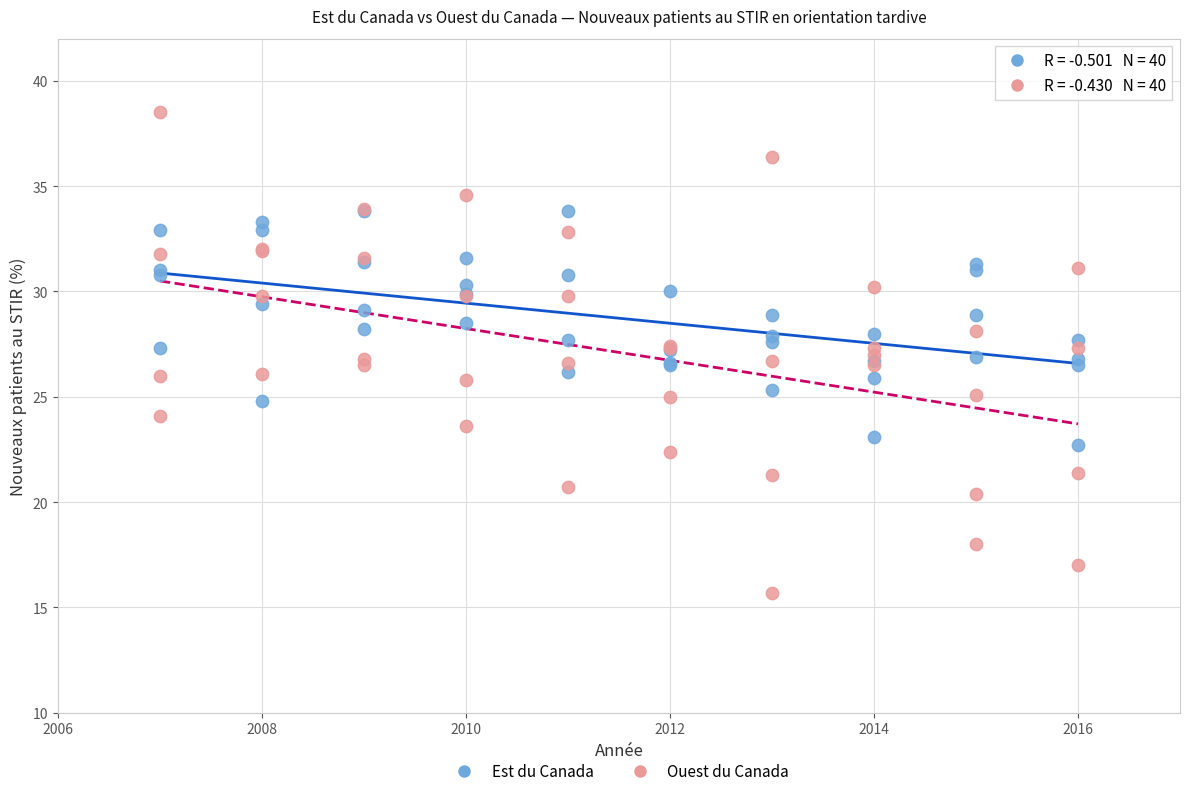

What are all the series names shown in the legend?

Est du Canada, Ouest du Canada